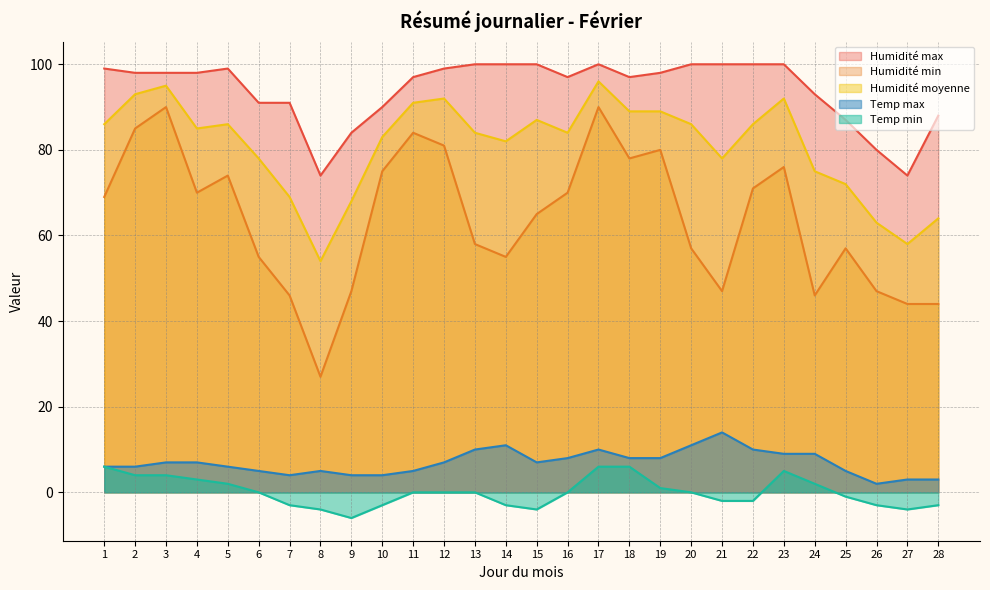

Which series changed the most between 9 and 11?

Humidité min